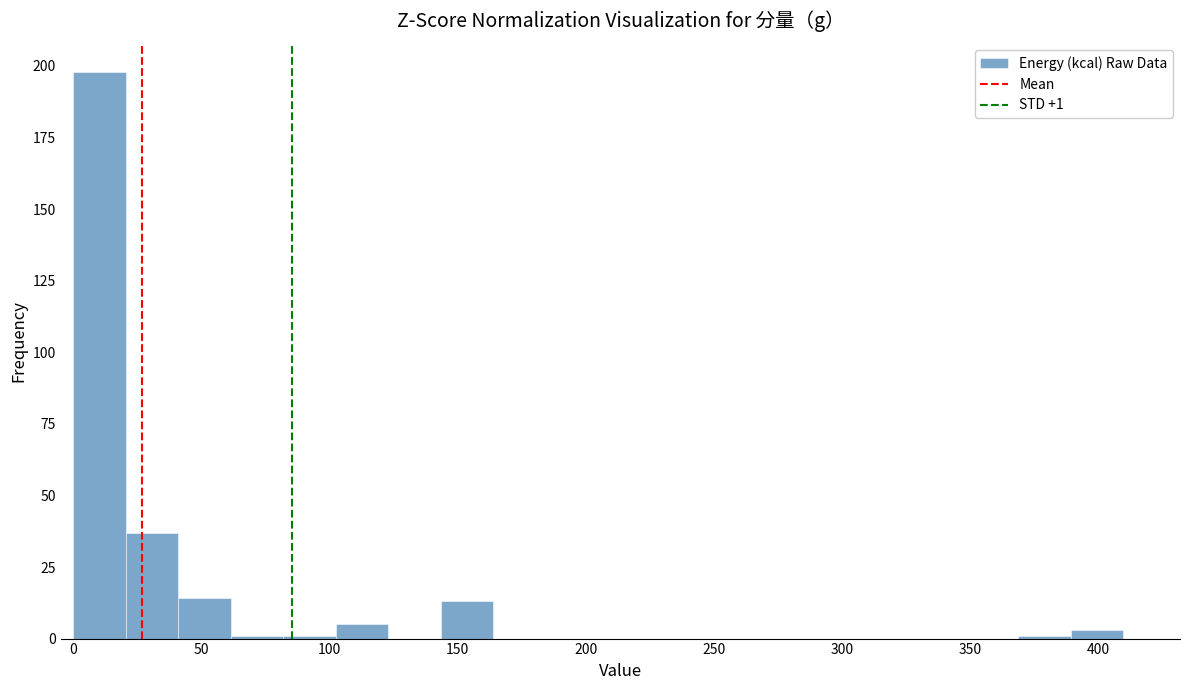

Over which range of the x-axis is the bar tallest?

0.0 to 20.5